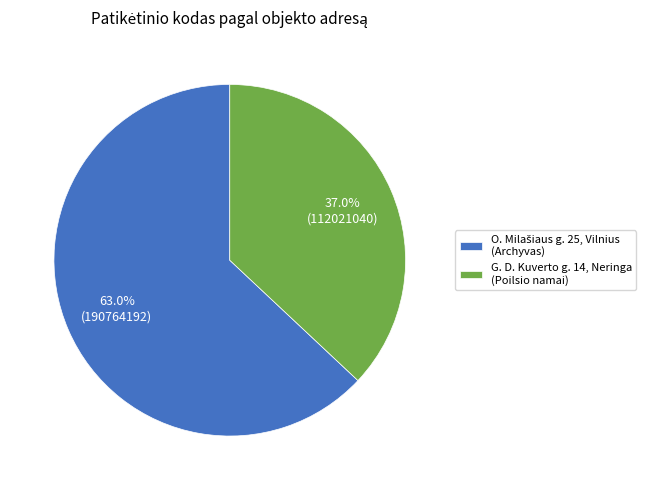

What portion of the pie excludes G. D. Kuverto g. 14, Neringa (Poilsio namai)?

63.0%